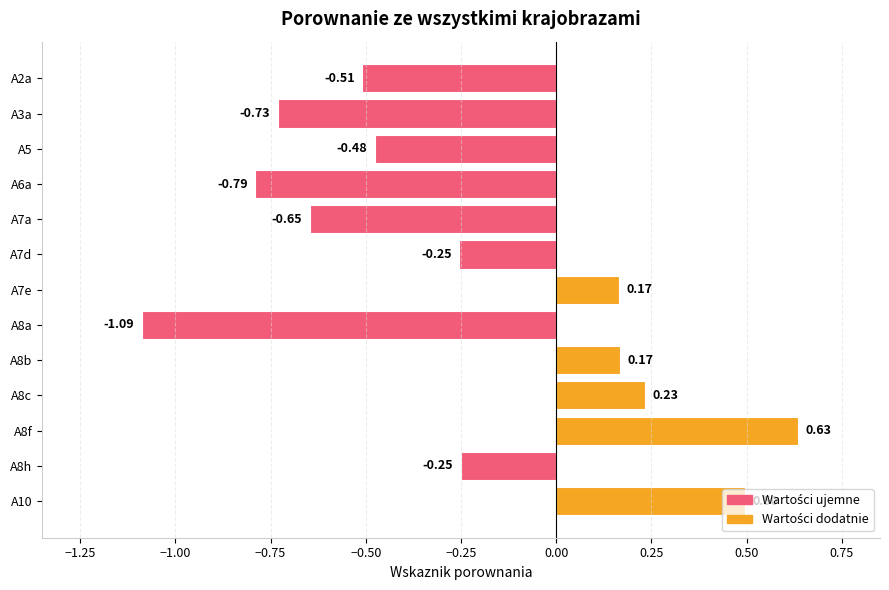

How many negative values are there?

8